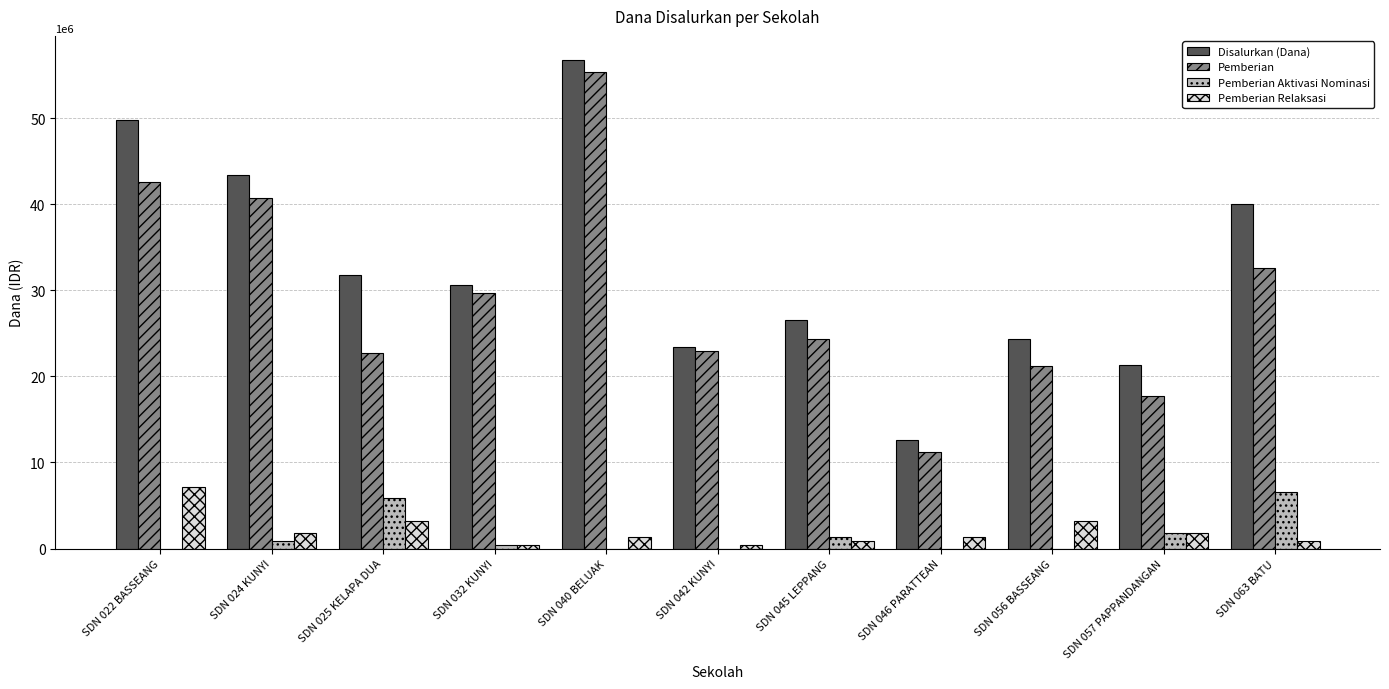

Which series has the largest total across all categories?

Disalurkan (Dana)